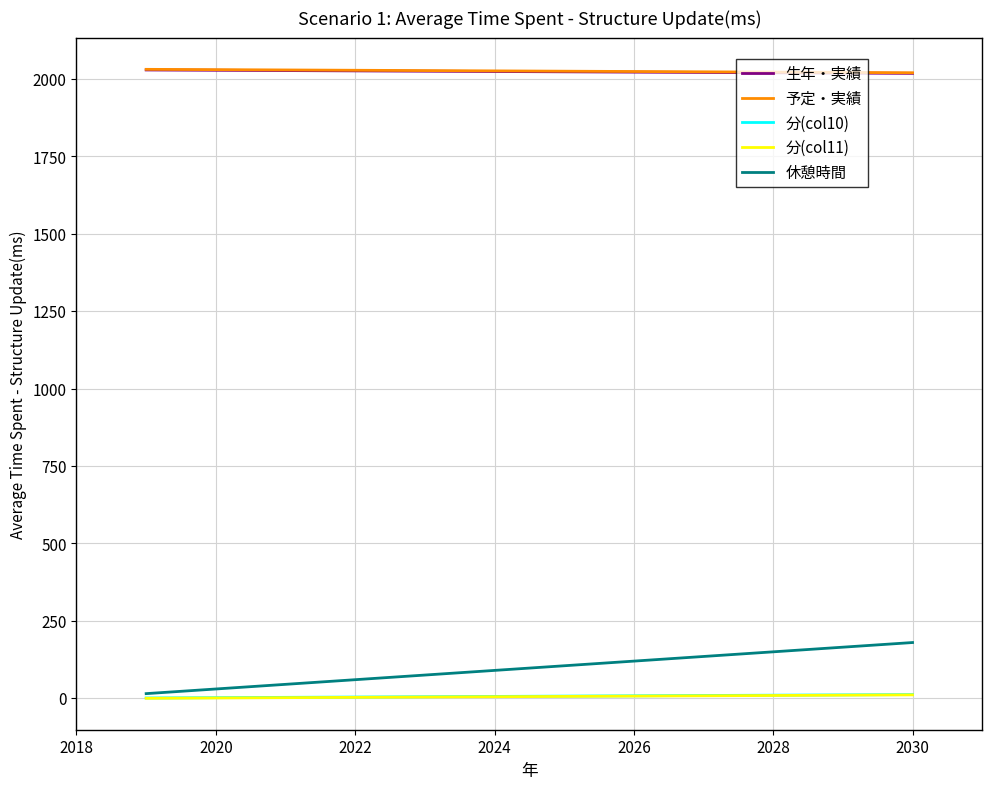

True or false: 生年・実績 and 休憩時間 intersect in this chart.

False